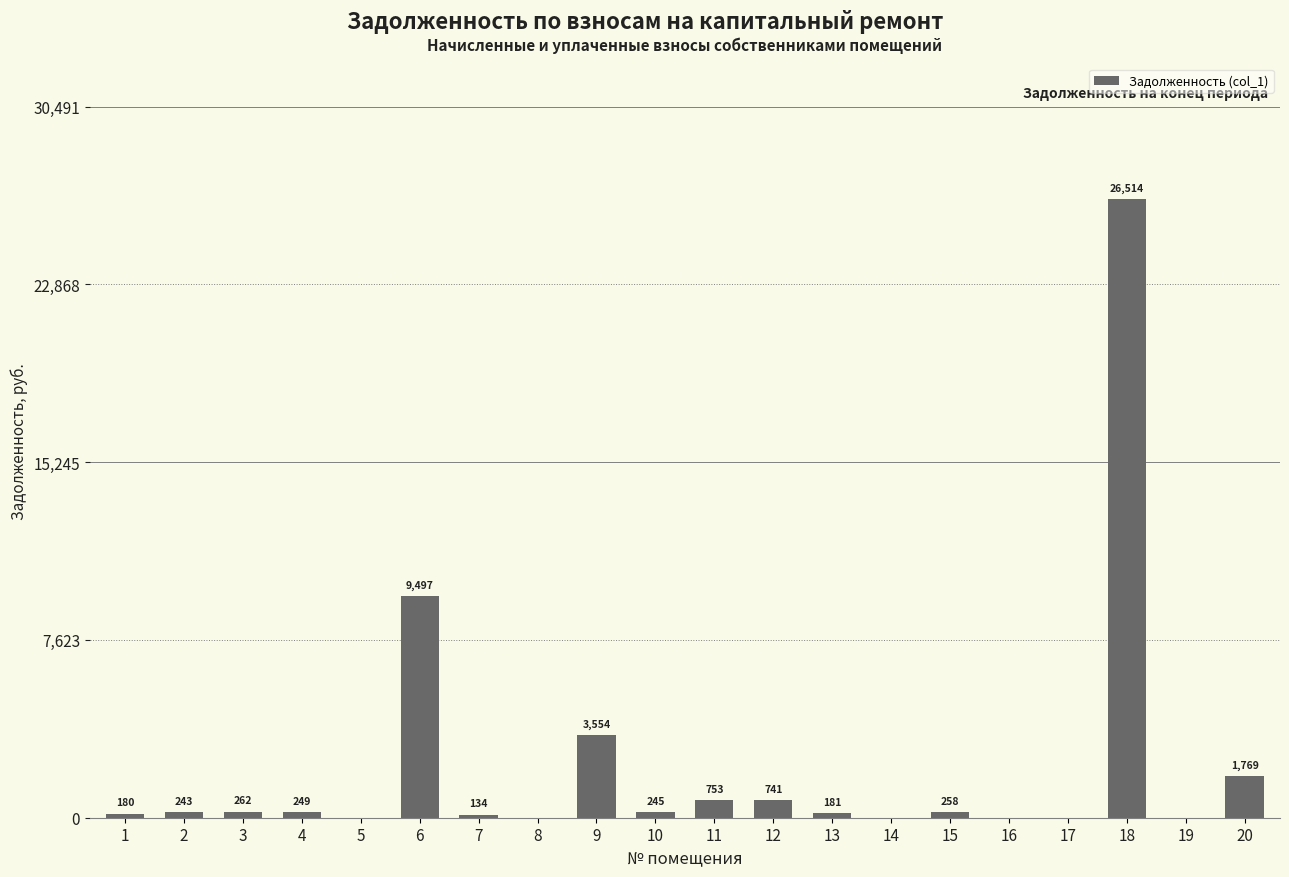

Is it true that the value at 11 is 752.7?

True